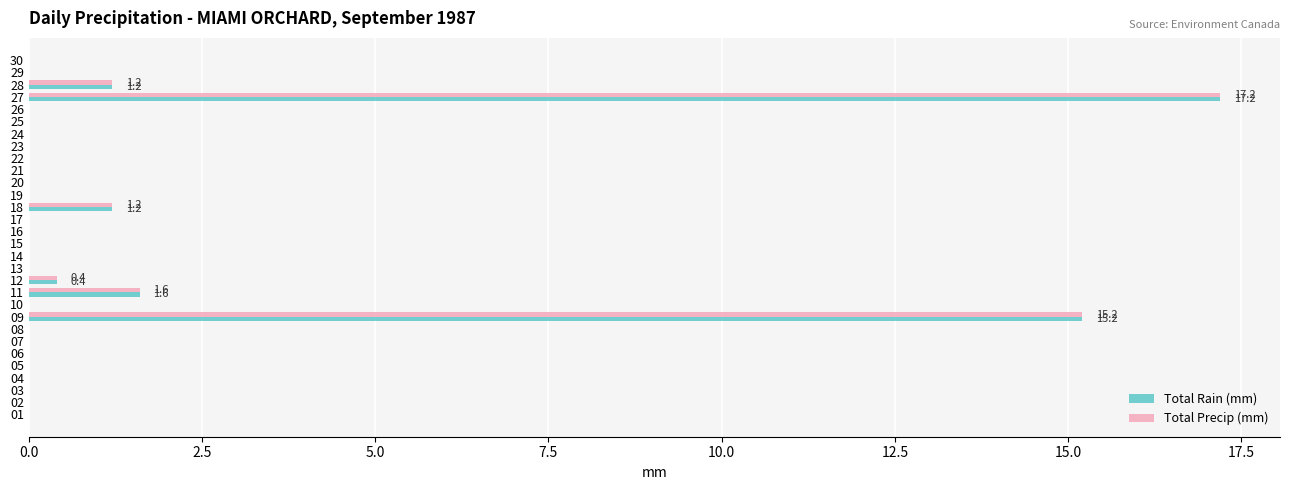

True or false: Total Precip (mm) has a value of 0.0 at 14.

True